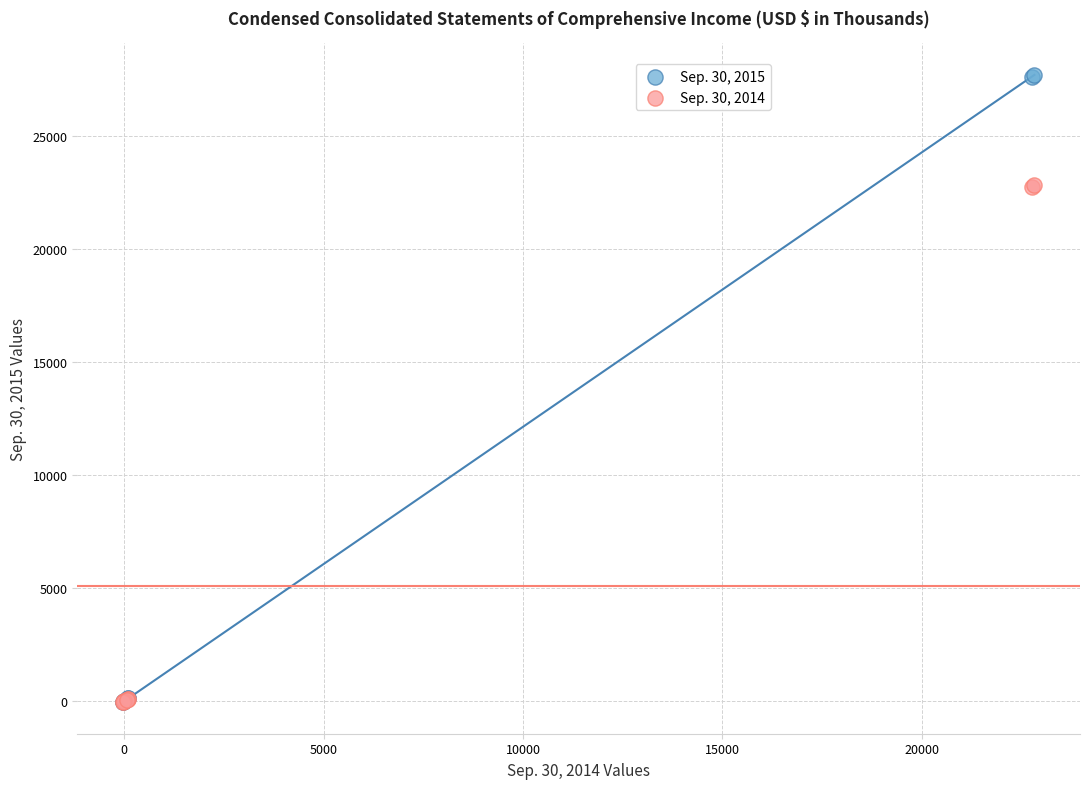

What are all the series names shown in the legend?

Sep. 30, 2015, Sep. 30, 2014